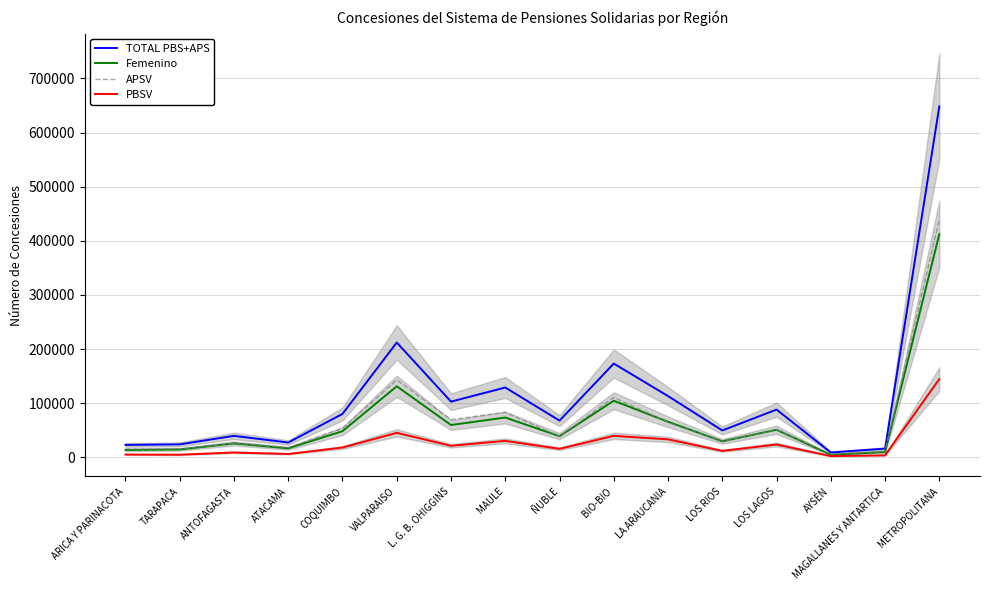

Rank the series at VALPARAISO from highest to lowest value.

TOTAL PBS+APS, APSV, Femenino, PBSV